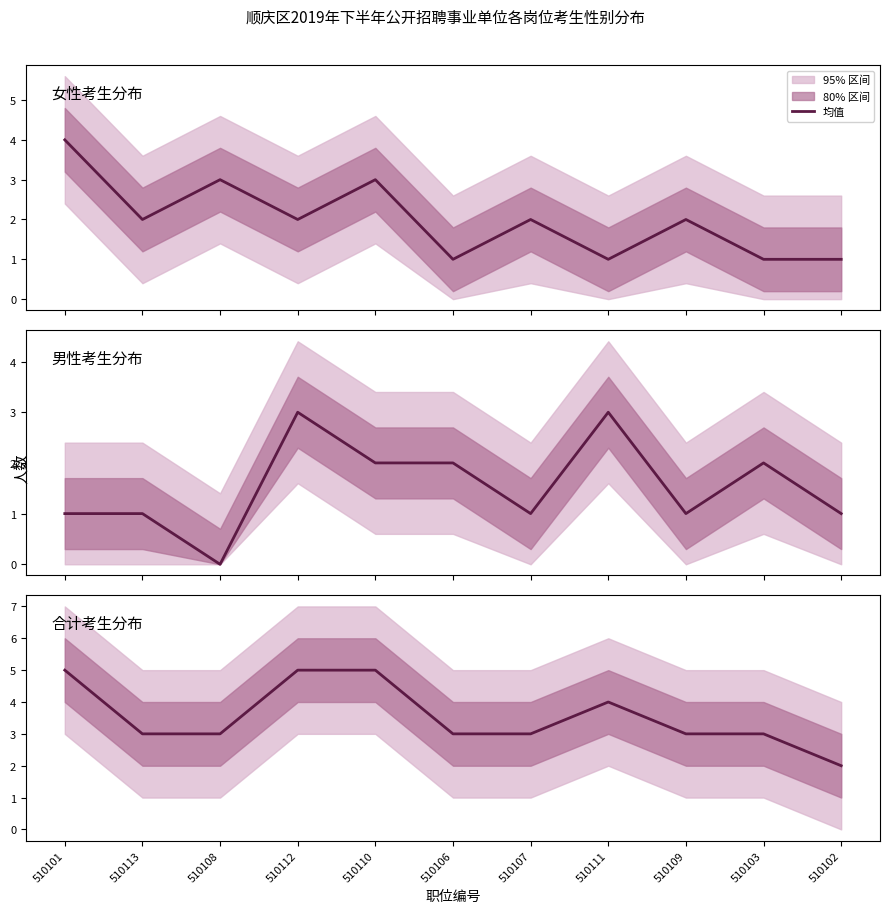

Read the value at 510108.

3